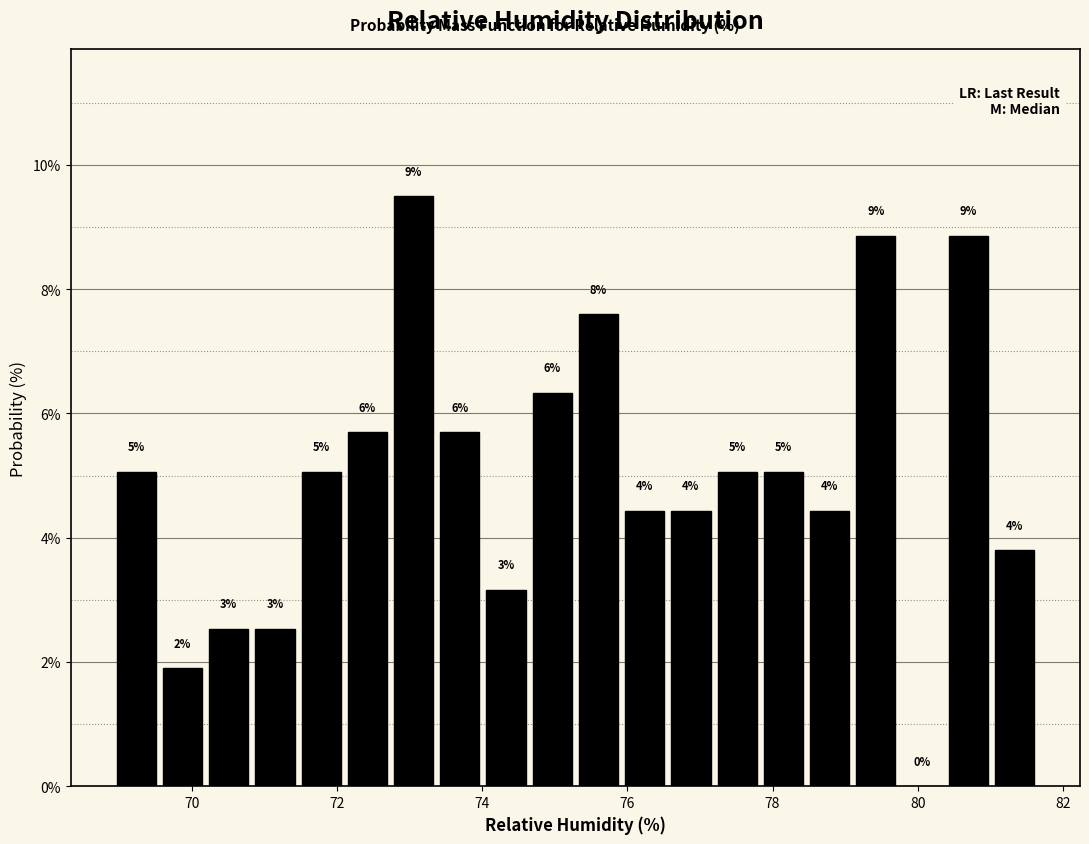

Around what value on the x-axis is the tallest bar? Give the approximate position of its centre, as read against the axis.

73.0